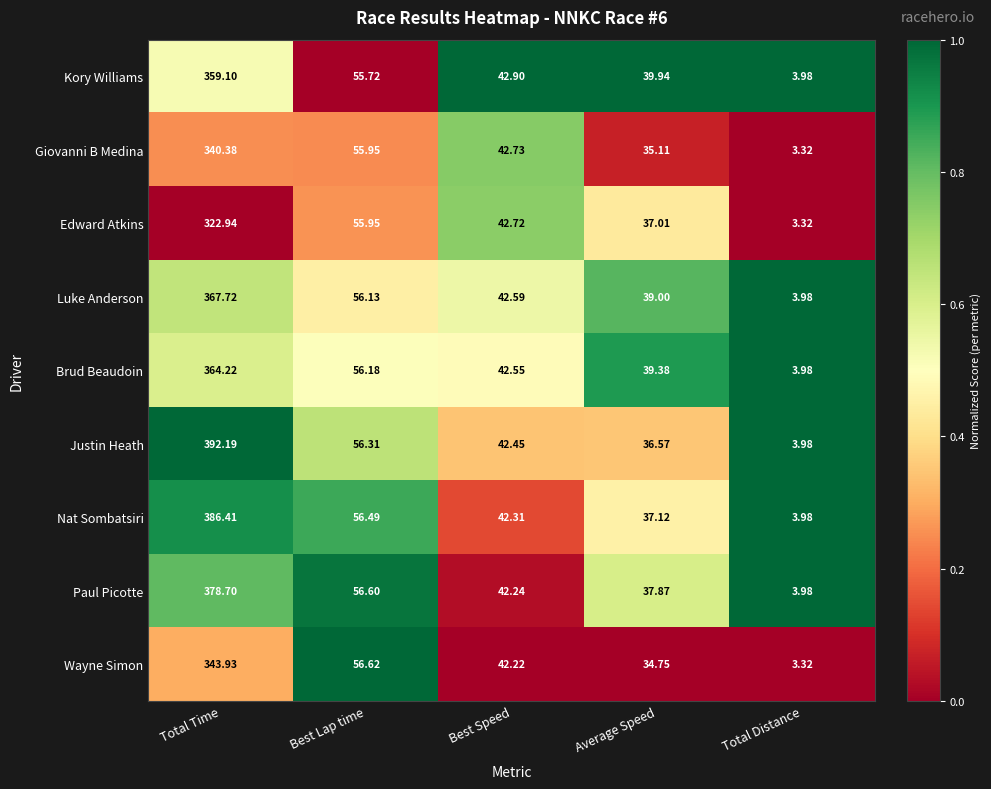

Which category has the lowest value in the Edward Atkins series?

Total Distance